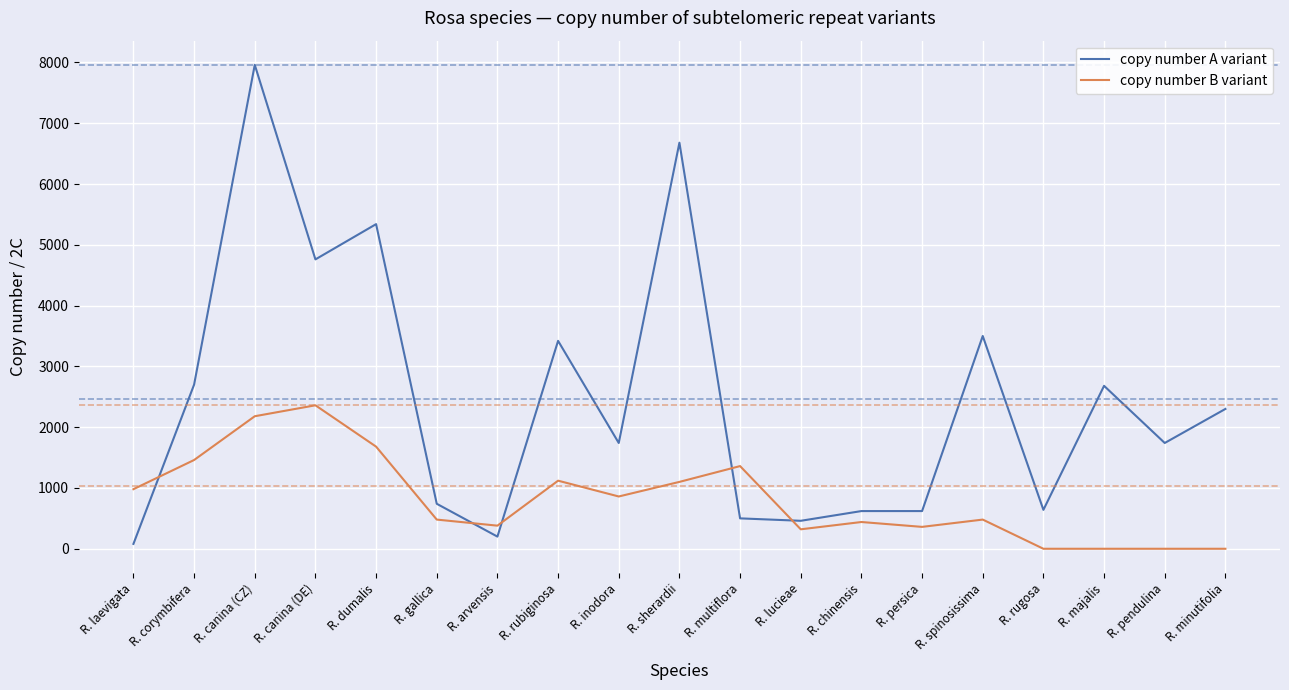

True or false: copy number A variant and copy number B variant cross at least once.

True